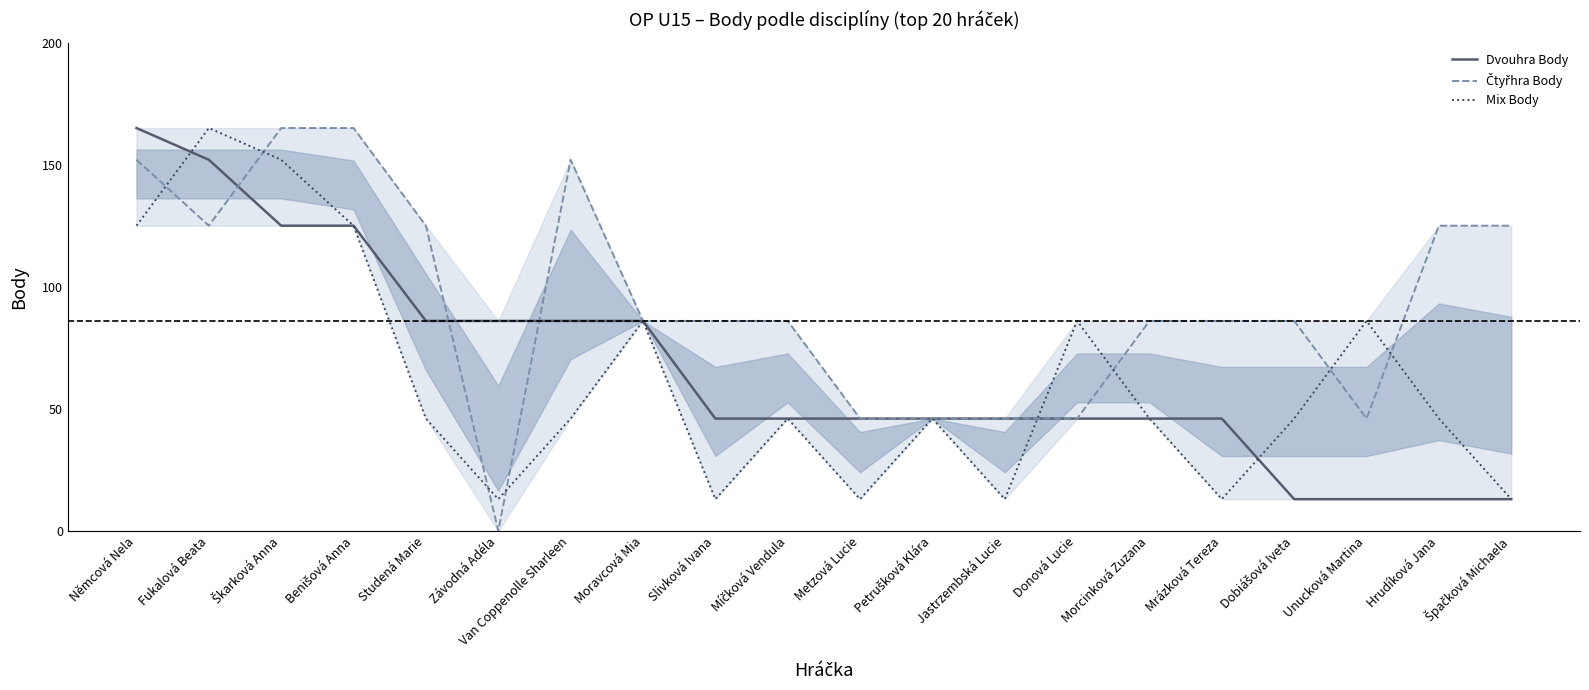

What is the value of the Dvouhra Body point at the 2nd from the left?

152